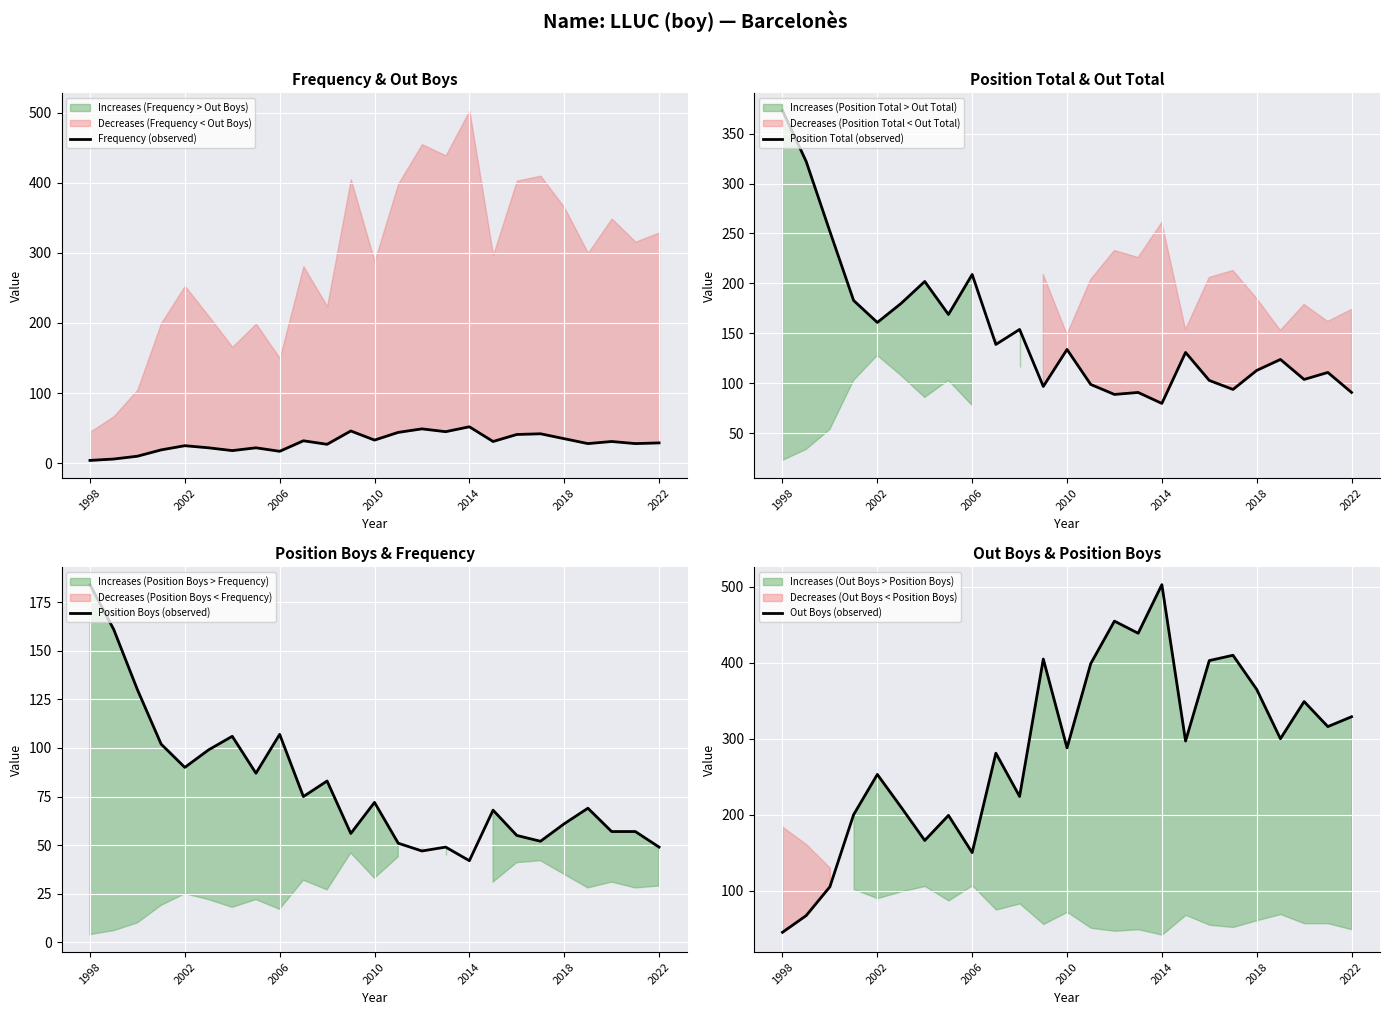

What is the difference between the maximum and second lowest values in the Position Total (observed) series?

284